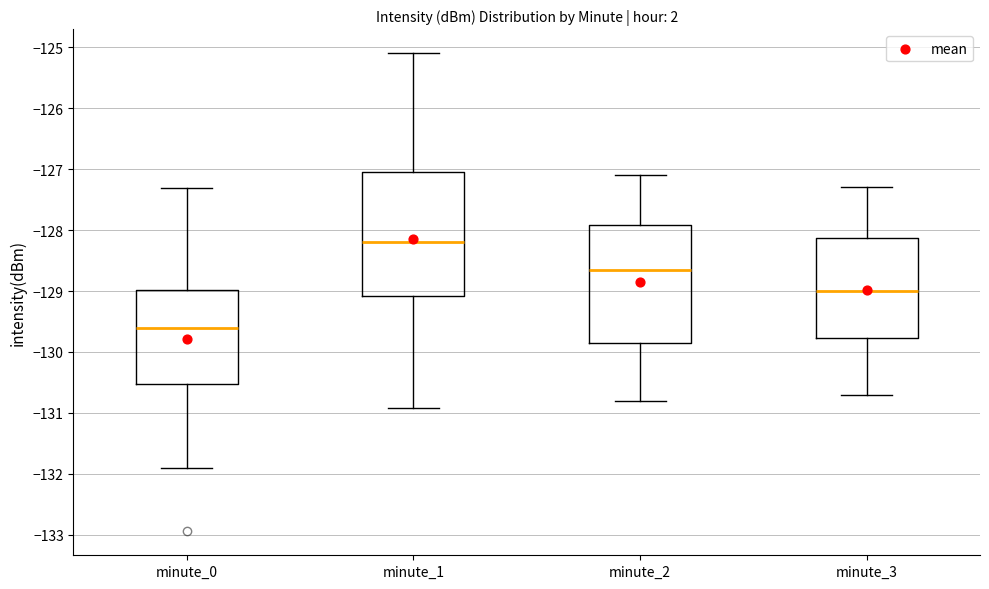

Which box has the lowest median line?

minute_0